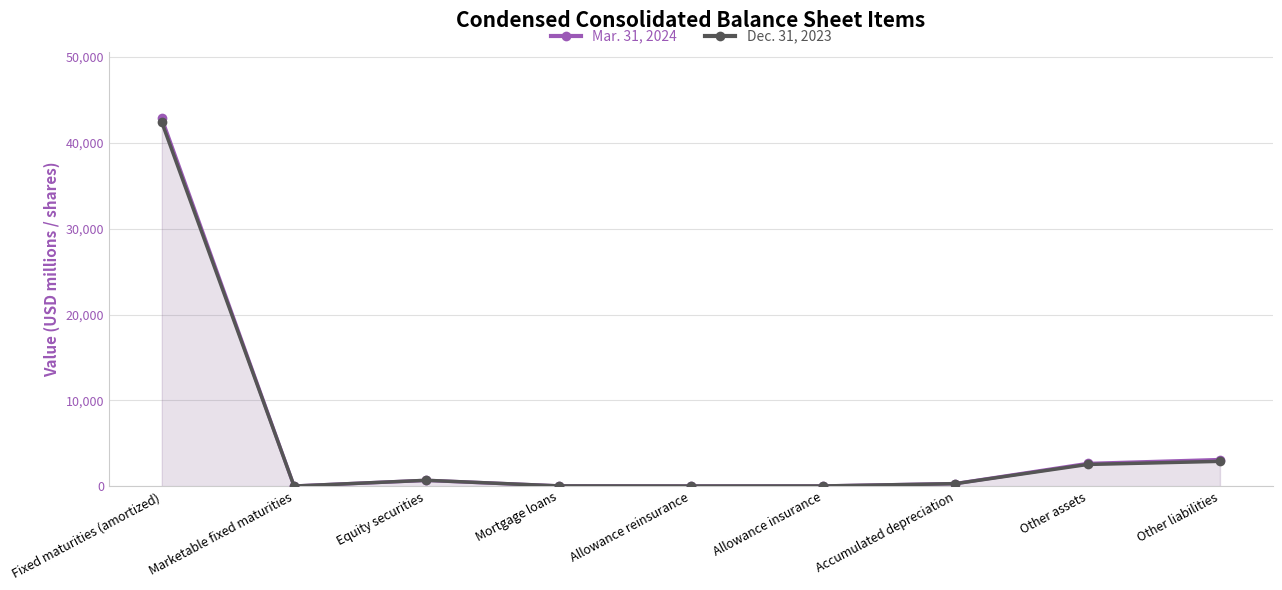

In Dec. 31, 2023, how many points are lower than both neighbors (excluding endpoints)?

2